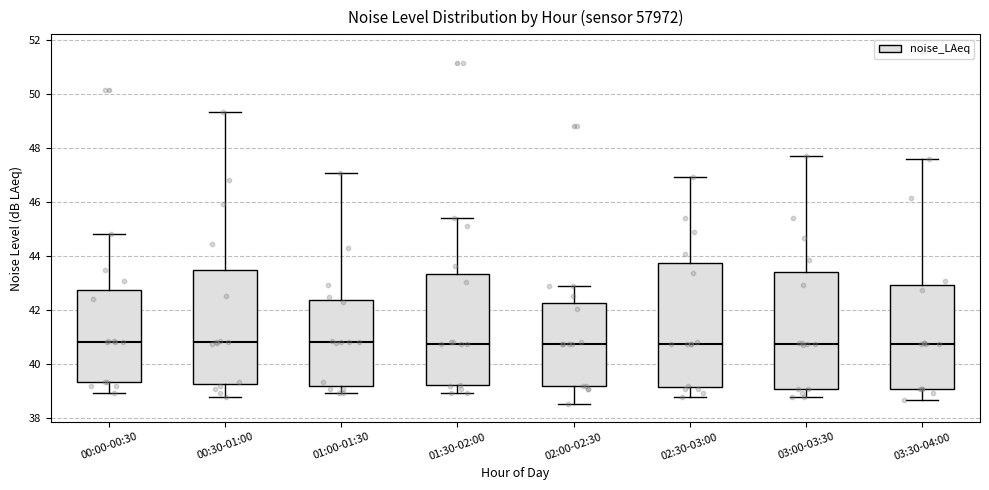

Where does the lower whisker of the box for 00:00-00:30 end on the y-axis? The values are not printed on the chart, so give them approximately, as read against the axis.

39.0